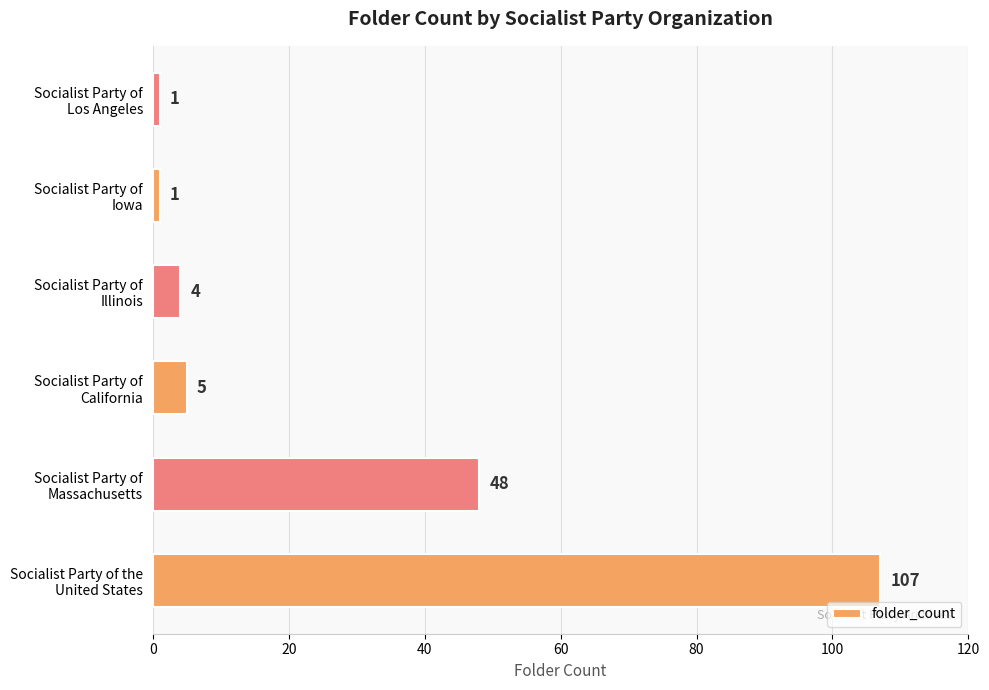

Reading top to bottom, what are all the values shown in this chart?

1	1	4	5	48	107